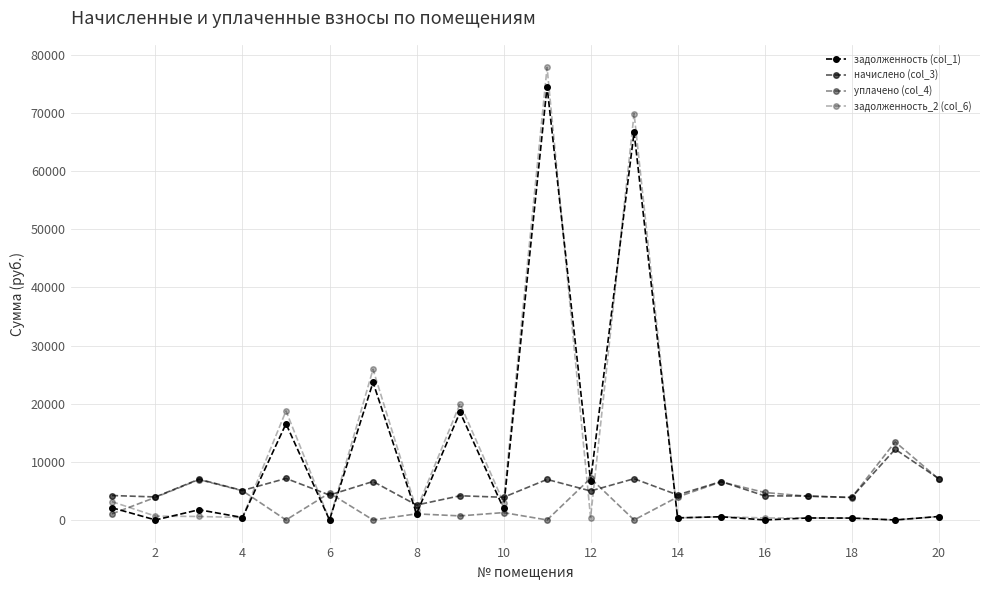

Which series has the widest spread of values?

задолженность_2 (col_6)